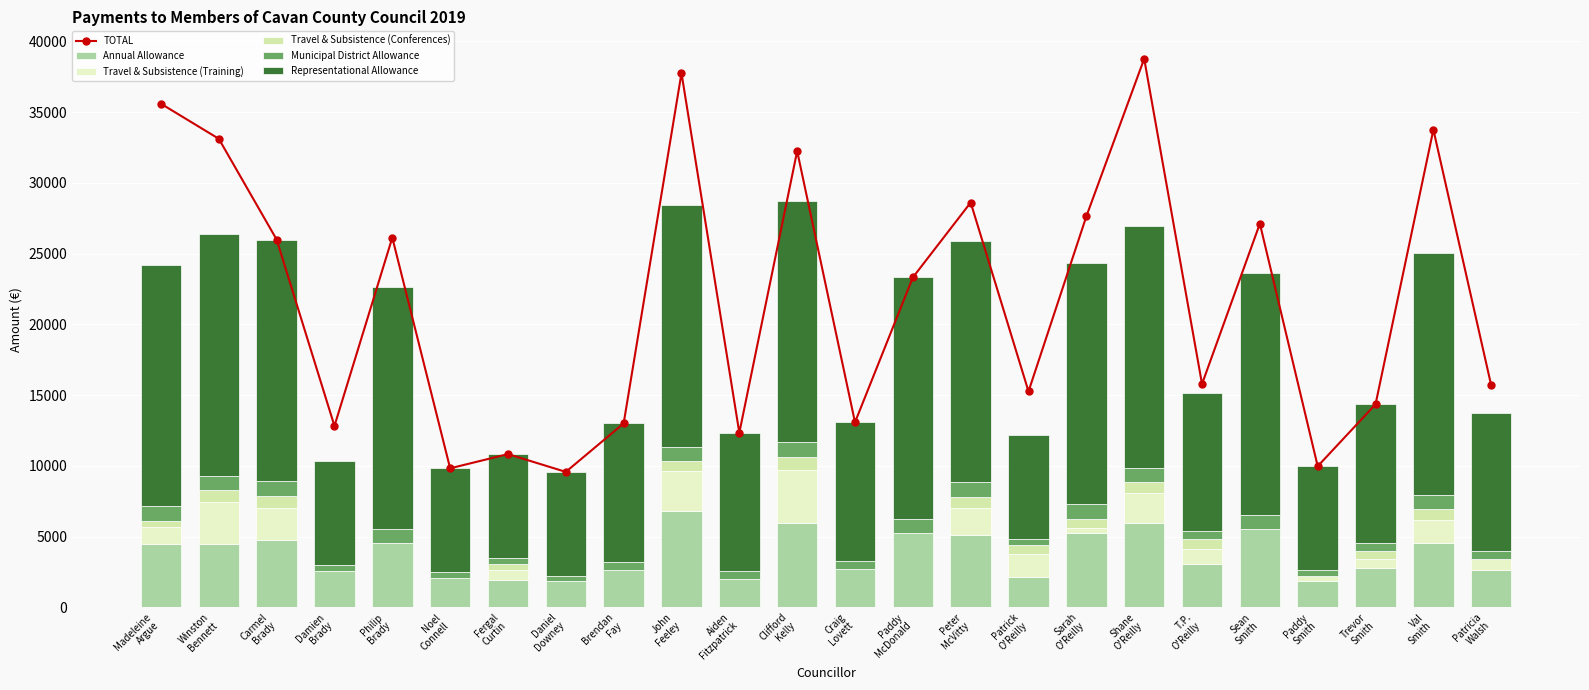

Reading left to right, what are all the values shown in this chart?

TOTAL: 35595.9	33117.9	25996.1	12816.1	26130.9	9823.5	10827.9	9570.0	12996.0	37760.4	12338.5	32248.6	13076.2	23315.3	28611.5	15258.5	27634.9	38773.8	15782.5	27119.5	9968.9	14350.2	33761.1	15683.7
Annual Allowance: 4458.0	4458.0	4762.3	2575.7	4534.1	2083.0	1924.6	1829.5	2639.7	6815.5	1982.2	5979.0	2719.9	5218.6	5142.5	2146.4	5218.6	5979.0	3067.1	5522.8	1892.9	2747.4	4539.1	2628.5
Travel & Subsistence (Training): 1215.0	2959.2	2249.9	0.0	0.0	0.0	688.9	0.0	0.0	2811.9	0.0	3700.1	0.0	0.0	1844.3	1651.9	412.0	2118.7	1041.3	0.0	335.5	659.5	1663.8	770.1
Travel & Subsistence (Conferences): 453.9	847.6	887.2	0.0	0.0	0.0	474.0	0.0	0.0	713.9	0.0	972.7	0.0	0.0	839.6	612.0	640.7	776.9	708.4	0.0	0.0	587.0	731.3	0.0
Municipal District Allowance: 1000.0	1000.0	1000.0	416.7	1000.0	416.7	416.7	416.7	583.3	1000.0	583.3	1000.0	583.3	1000.0	1000.0	416.7	1000.0	1000.0	583.3	1000.0	416.7	583.3	1000.0	583.3
Representational Allowance: 17096.8	17096.8	17096.8	7323.8	17096.8	7323.8	7323.8	7323.8	9773.0	17096.8	9773.0	17096.8	9773.0	17096.8	17096.8	7323.8	17096.8	17096.8	9773.0	17096.8	7323.8	9773.0	17096.8	9773.0